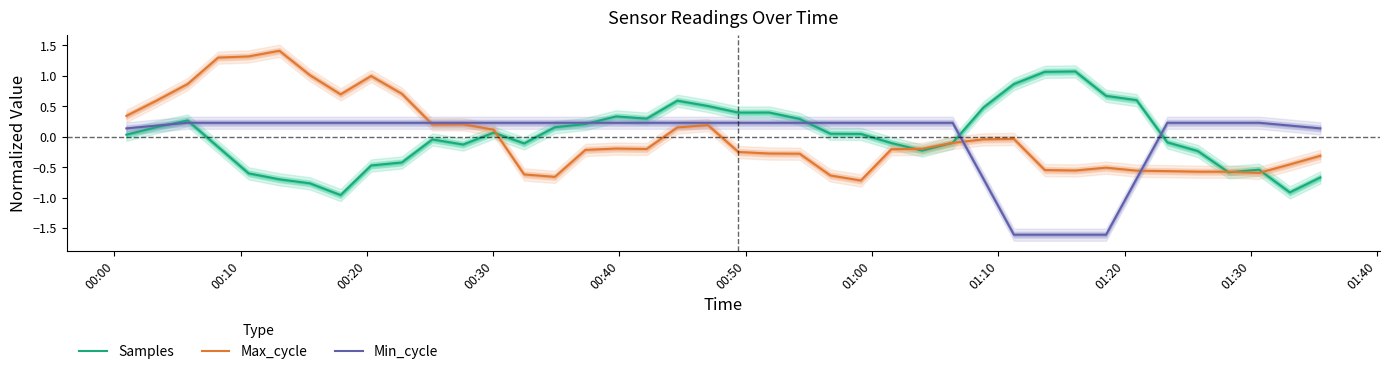

Is the value of Min_cycle at 33 greater than the value of Samples at 31?

No